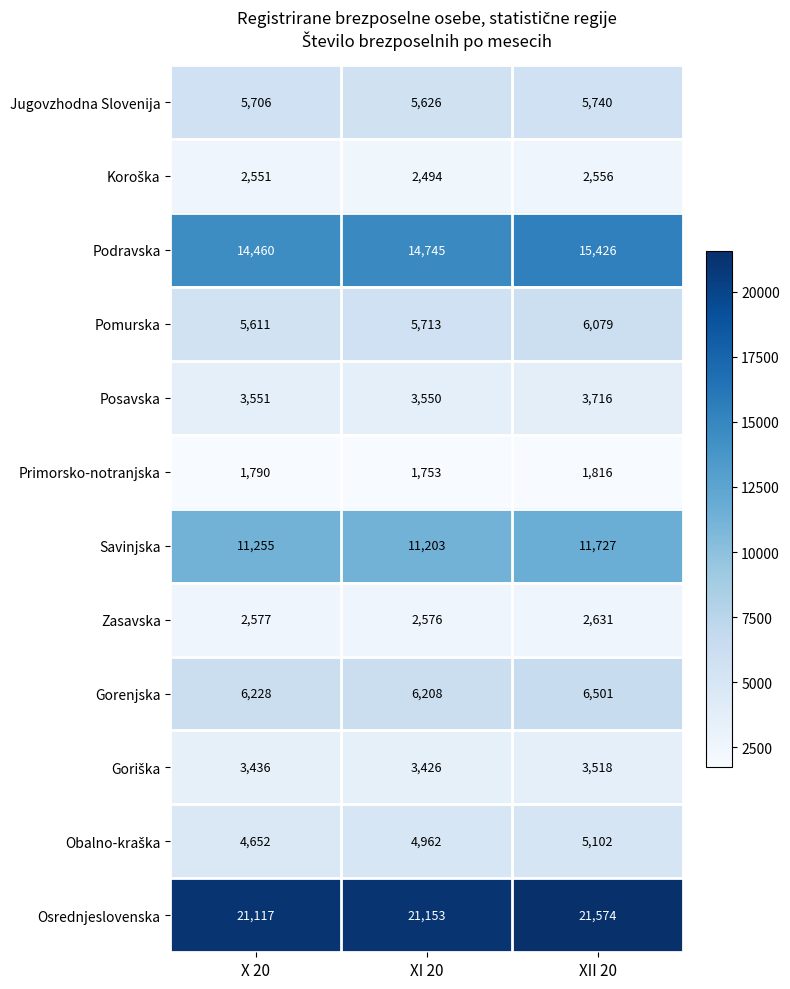

What is the sum of all Podravska values?

44631